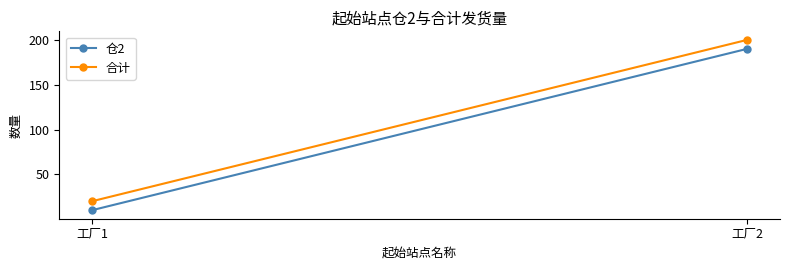

Rank the series by their average value, from highest to lowest.

合计, 仓2